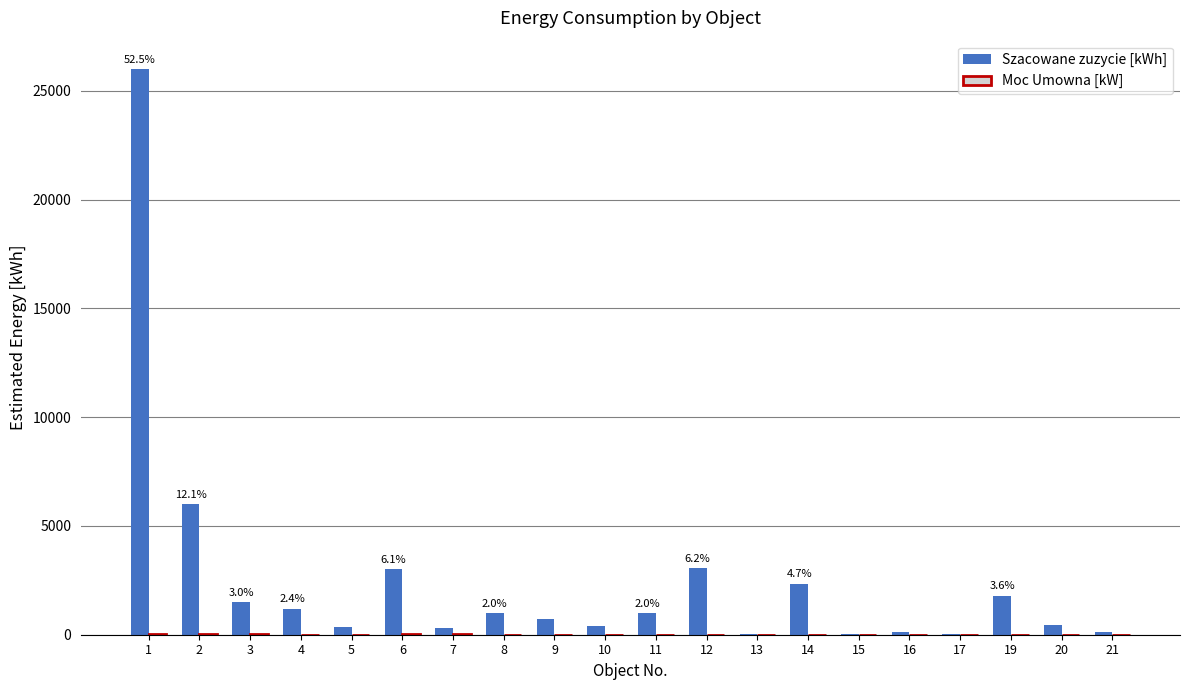

Which series has the widest spread of values?

Szacowane zuzycie [kWh]